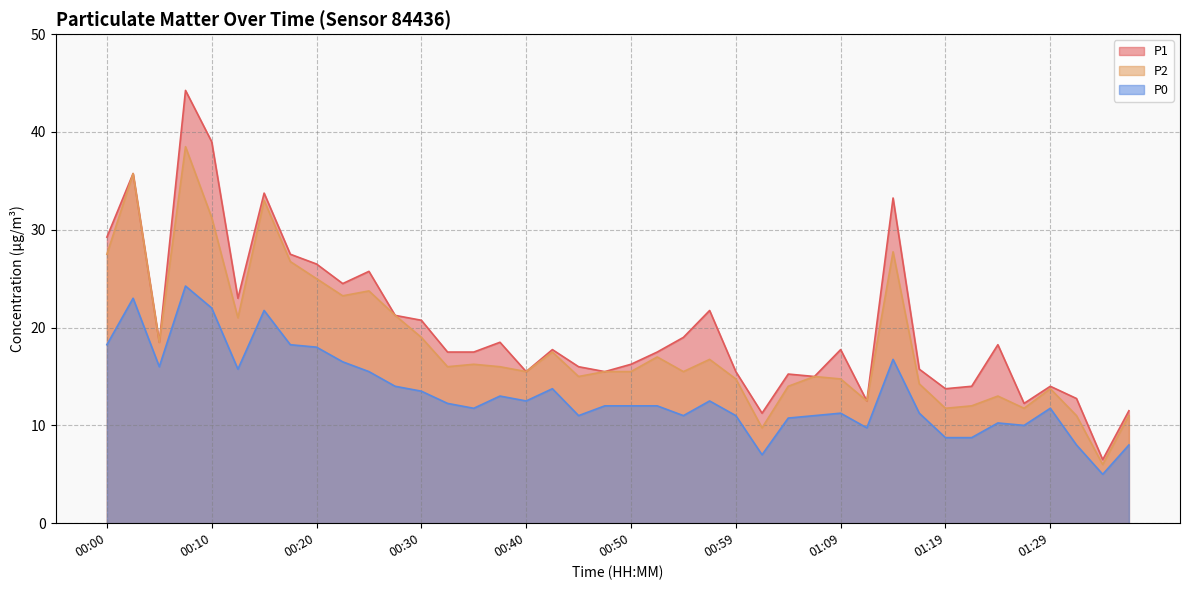

True or false: P0 and P2 intersect in this chart.

False